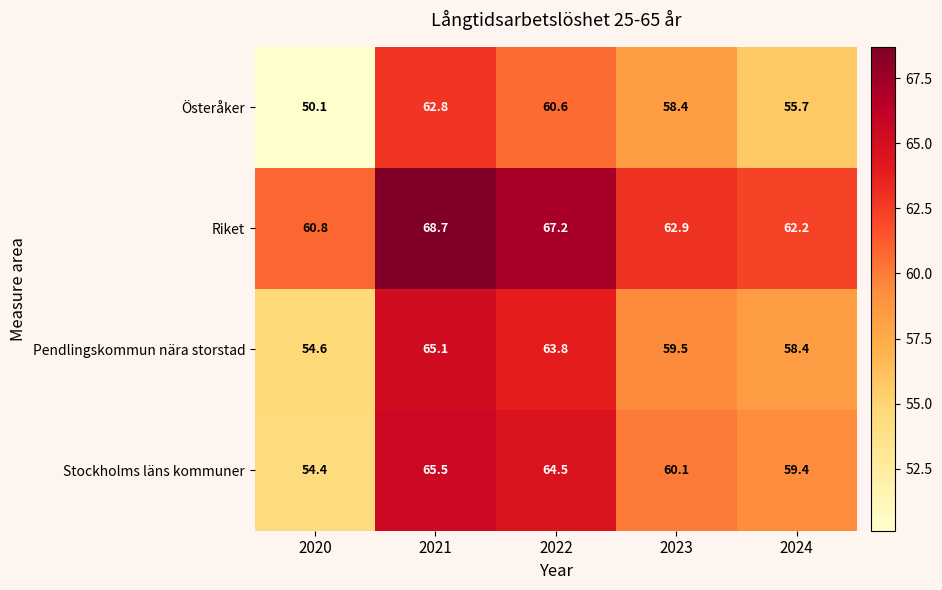

Reading left to right, list all the values displayed in this chart.

Österåker: 50.1	62.8	60.6	58.4	55.7
Riket: 60.8	68.7	67.2	62.9	62.2
Pendlingskommun nära storstad: 54.6	65.1	63.8	59.5	58.4
Stockholms läns kommuner: 54.4	65.5	64.5	60.1	59.4